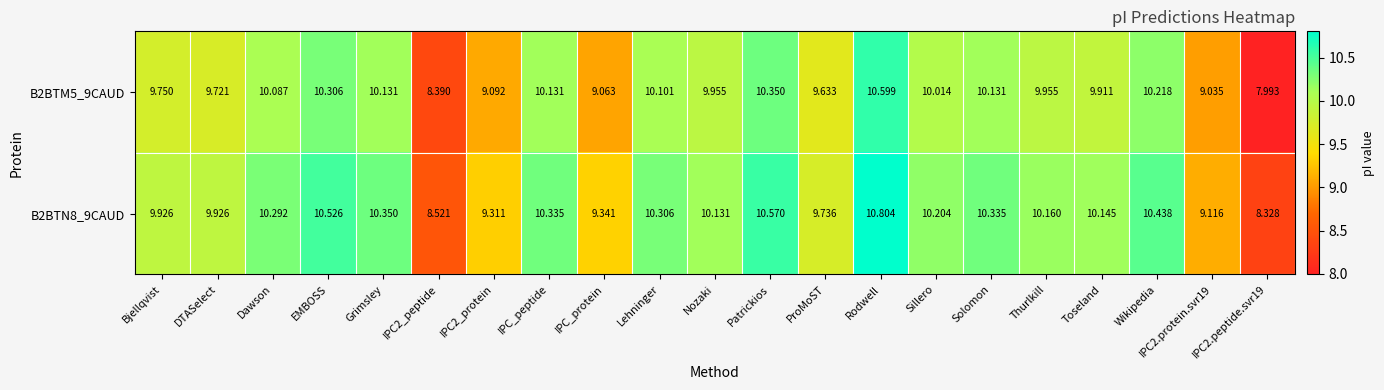

At which label does B2BTM5_9CAUD first exceed 9?

Bjellqvist